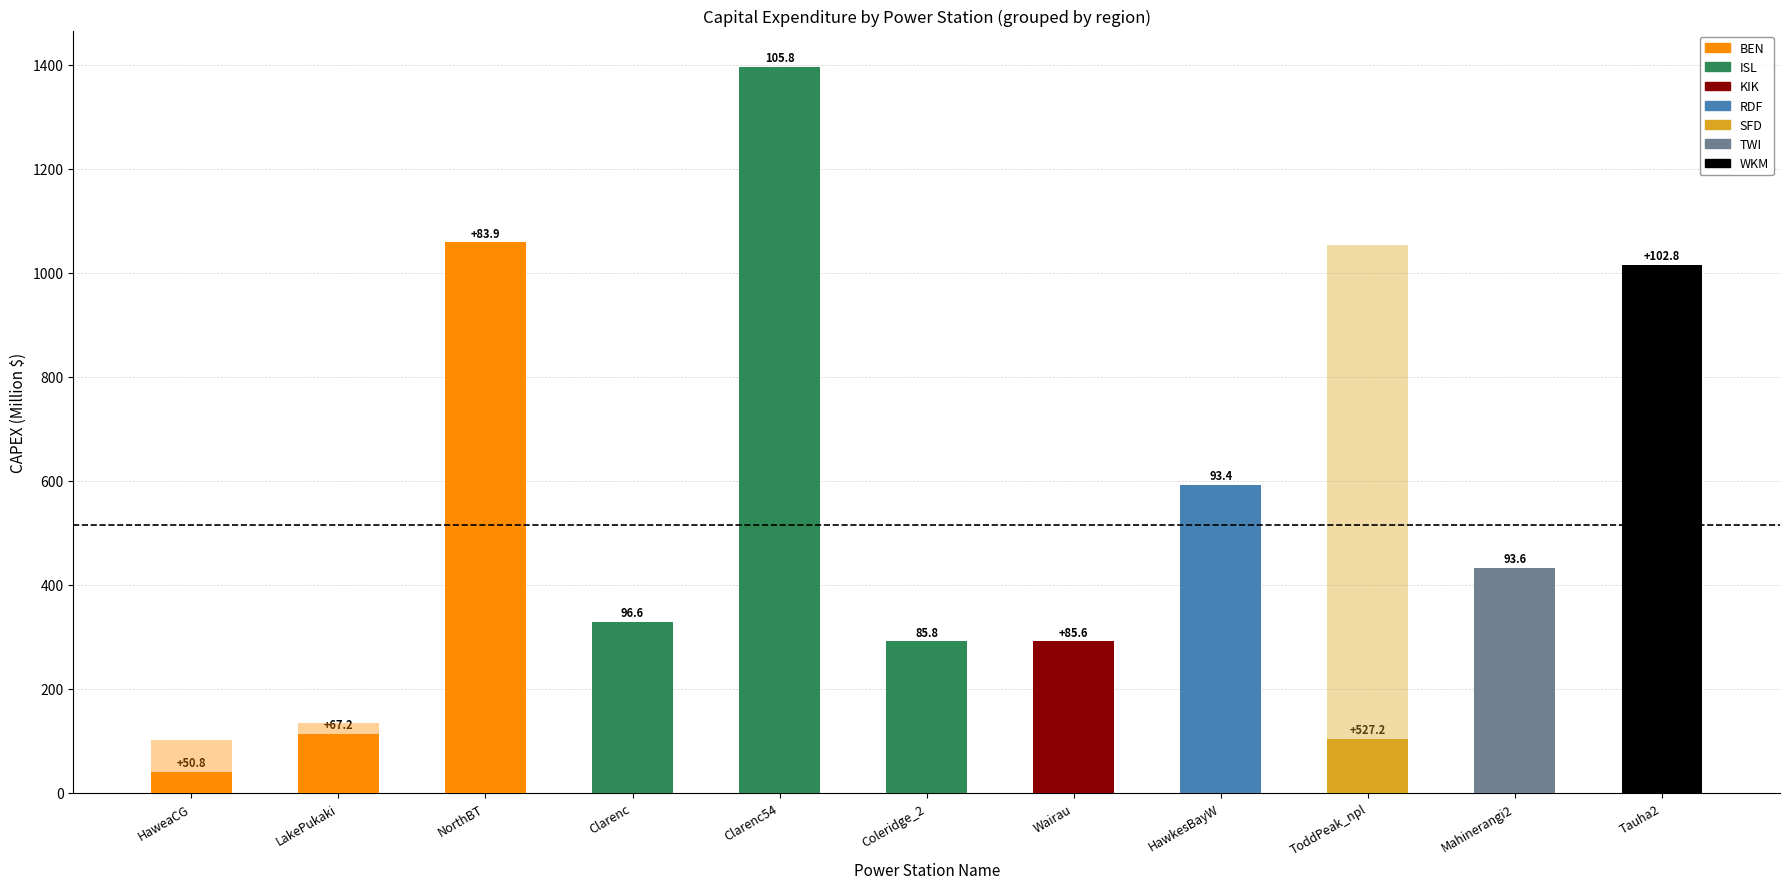

What is the smallest value displayed?

41.1